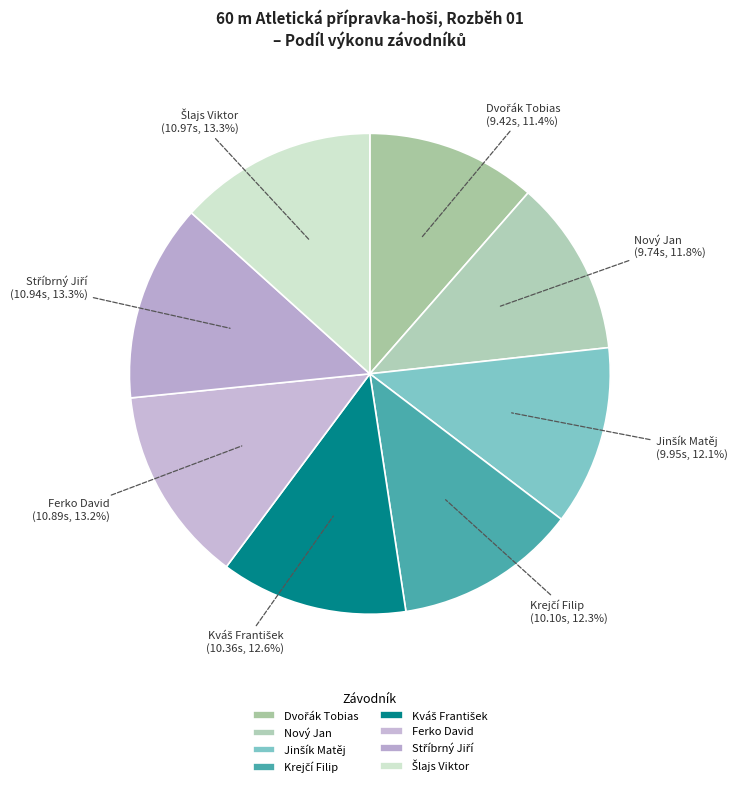

The Ferko David slice represents 13% of the pie. True or false?

True